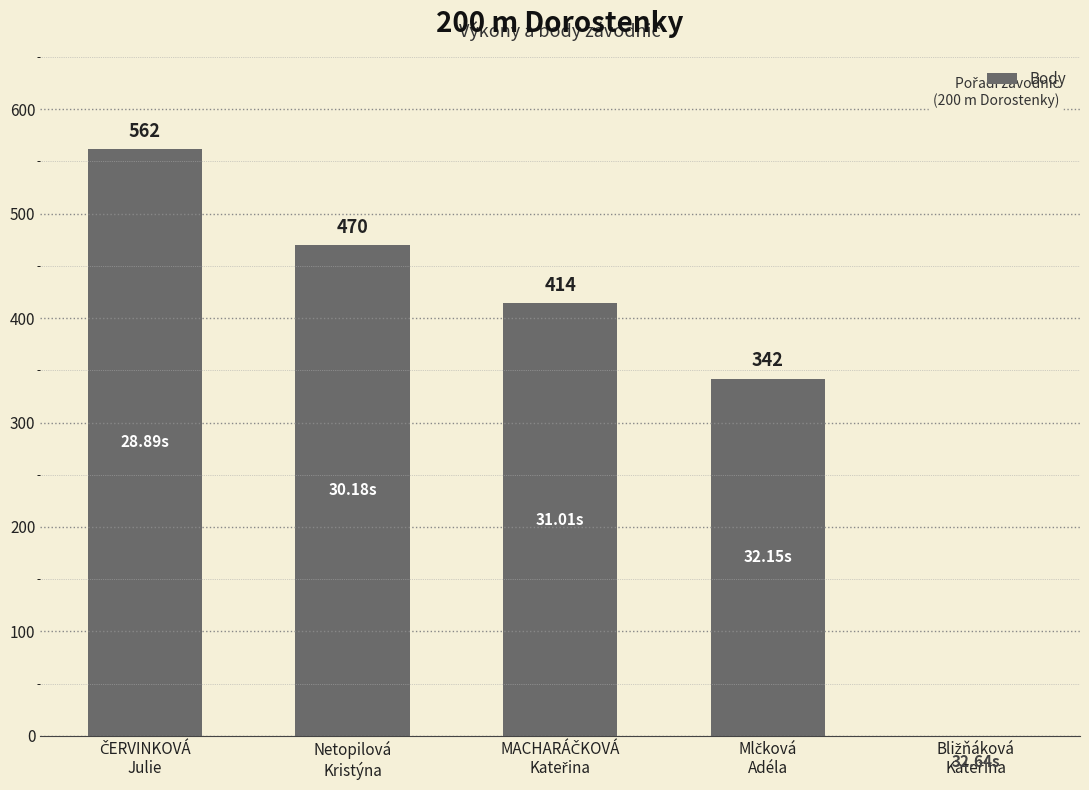

How many series are shown in this chart?

1